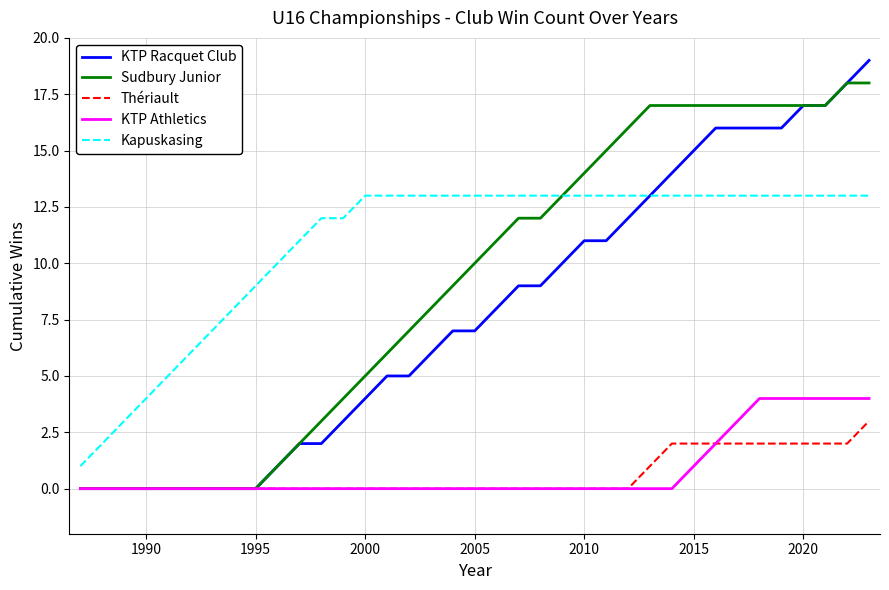

List the series in order of their peak value, lowest first.

Thériault, KTP Athletics, Kapuskasing, Sudbury Junior, KTP Racquet Club